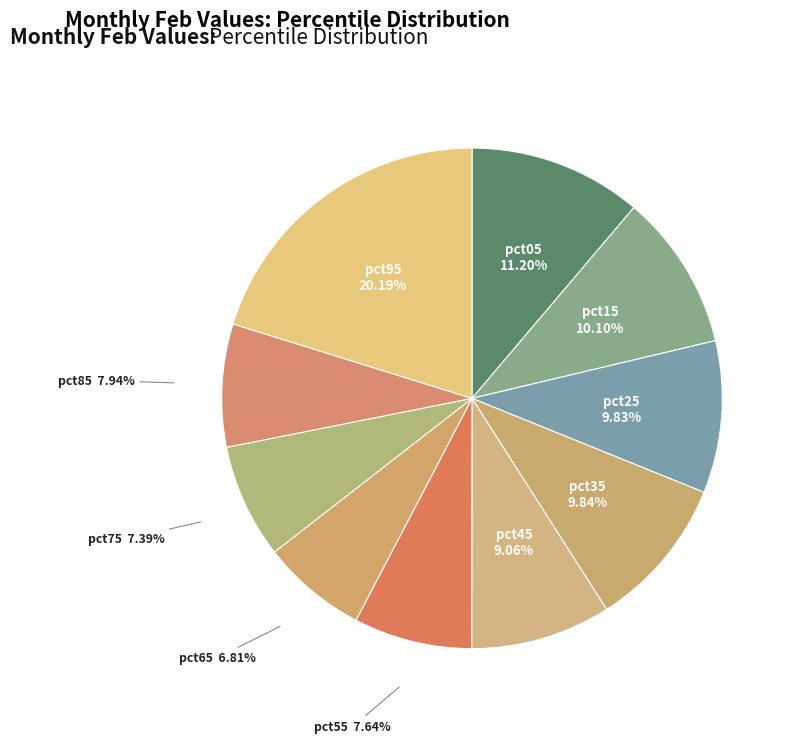

To the nearest percent, what percentage of the pie is pct05?

11%